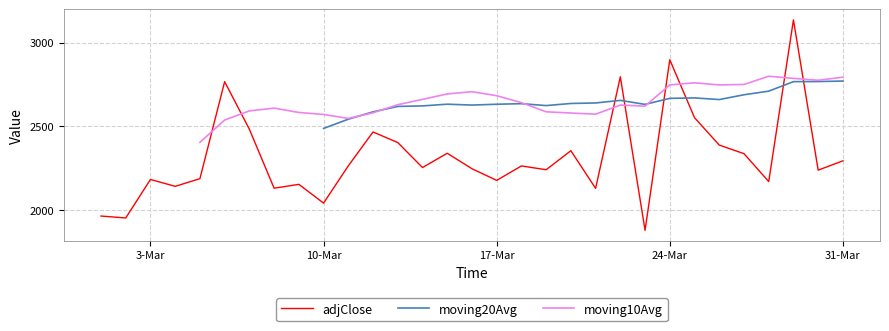

How many lines are shown in the chart?

3